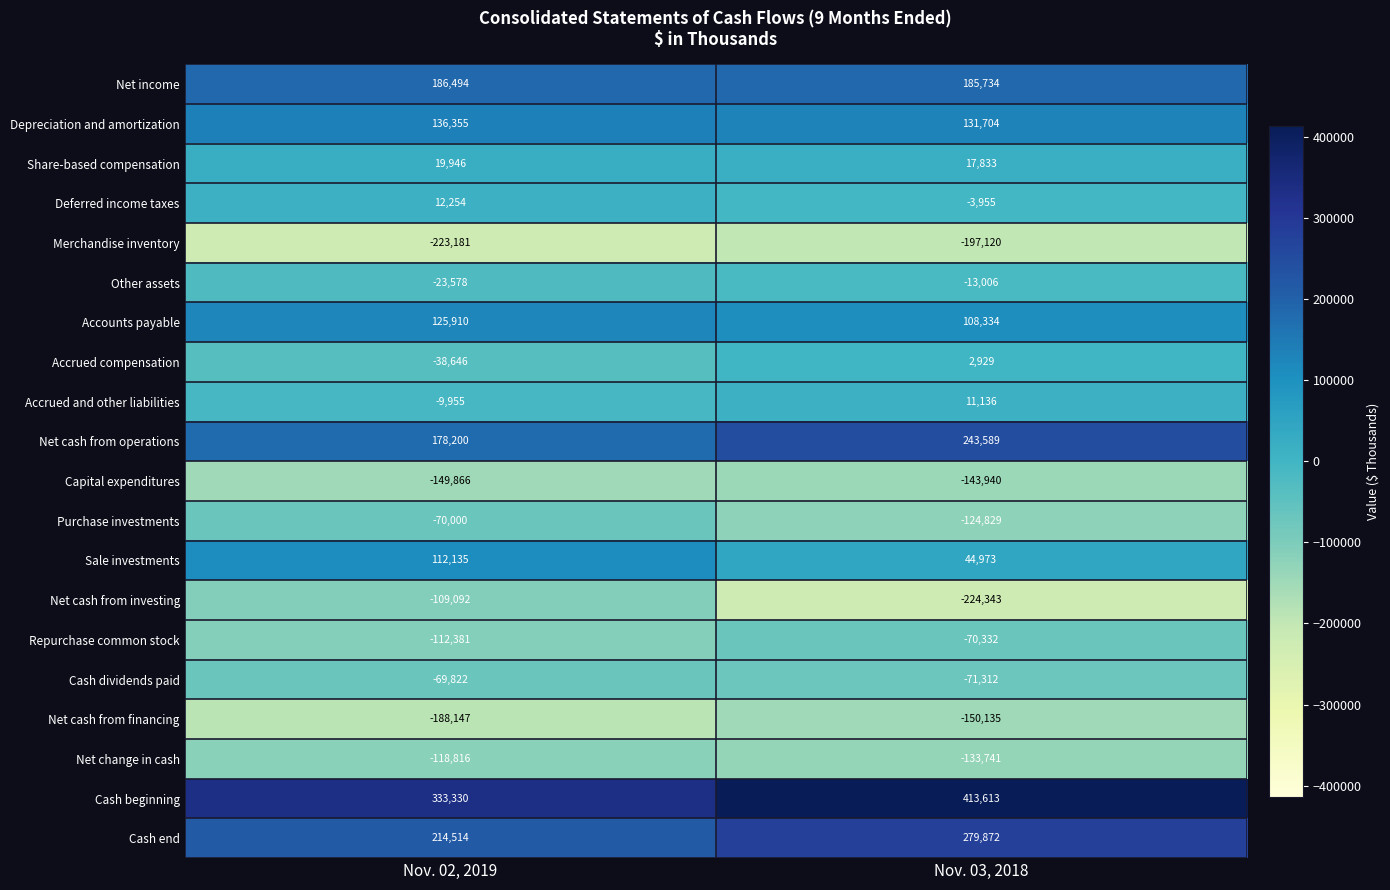

The value of Capital expenditures at Nov. 03, 2018 is -29481. True or false?

False